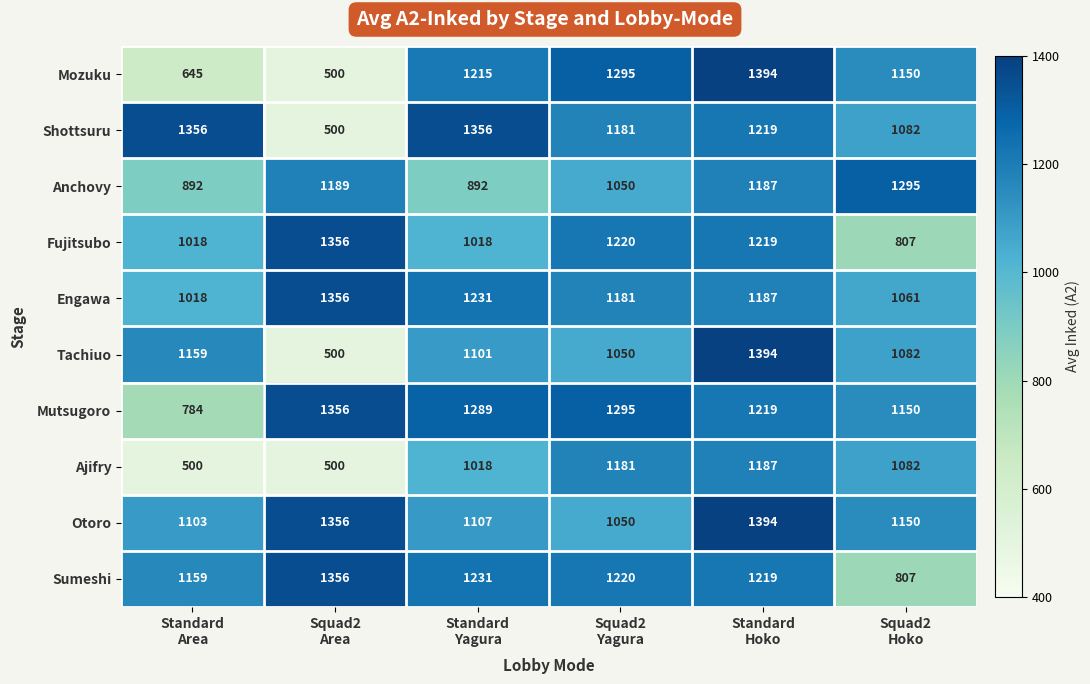

How many Engawa values are between 1061 and 1231?

4